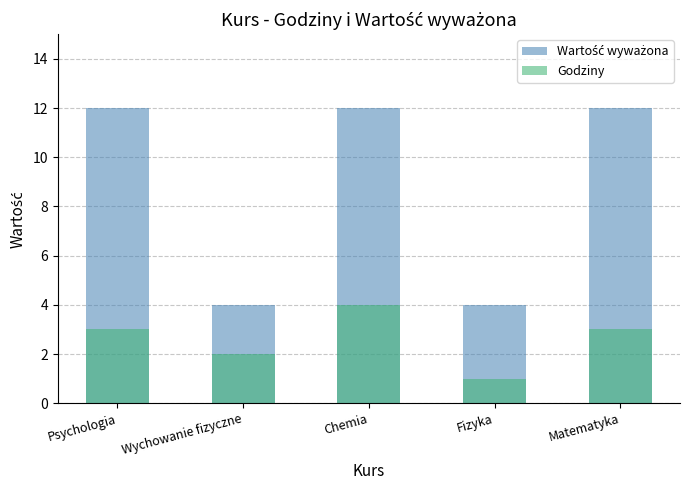

List the series in order of their peak value, highest first.

Wartość wyważona, Godziny